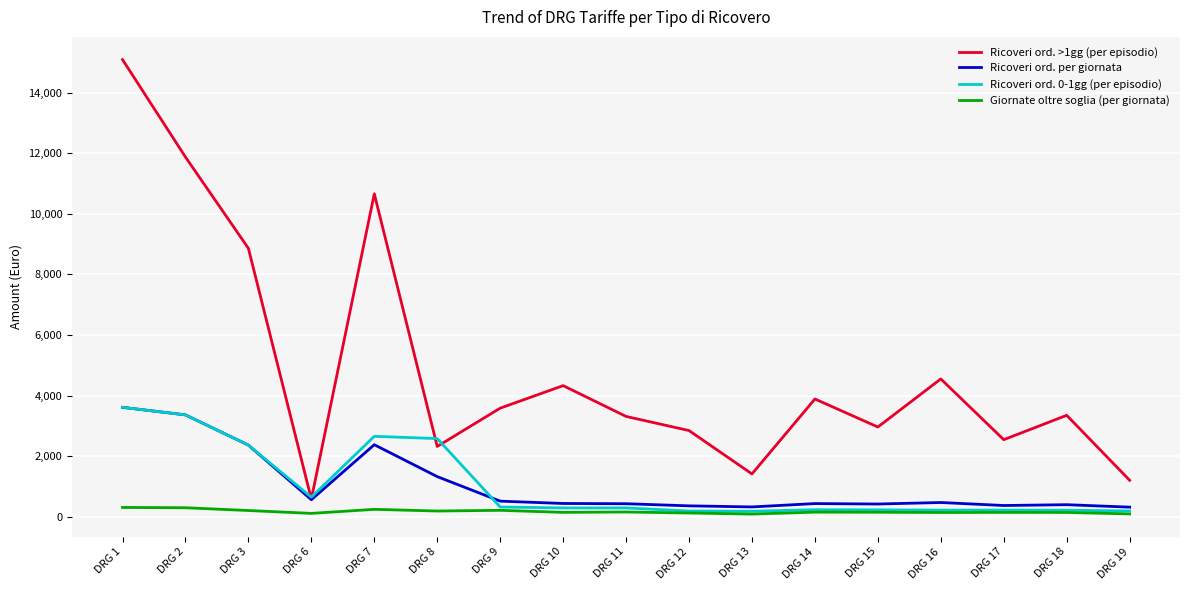

Which series has the widest spread of values?

Ricoveri ord. >1gg (per episodio)